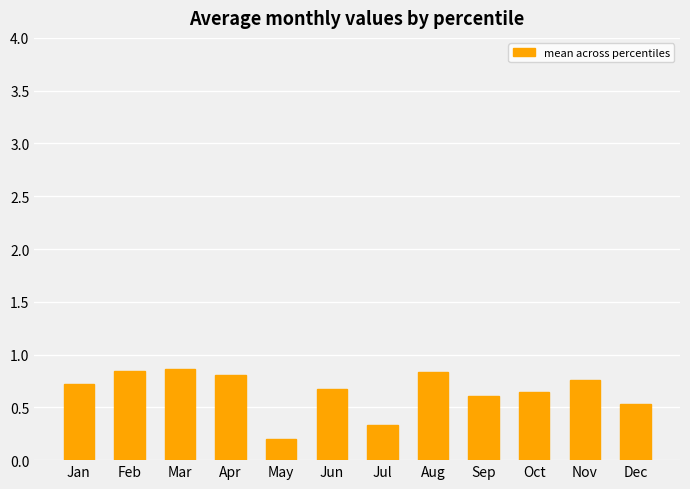

Is it true that the value at Apr is 0.8?

True